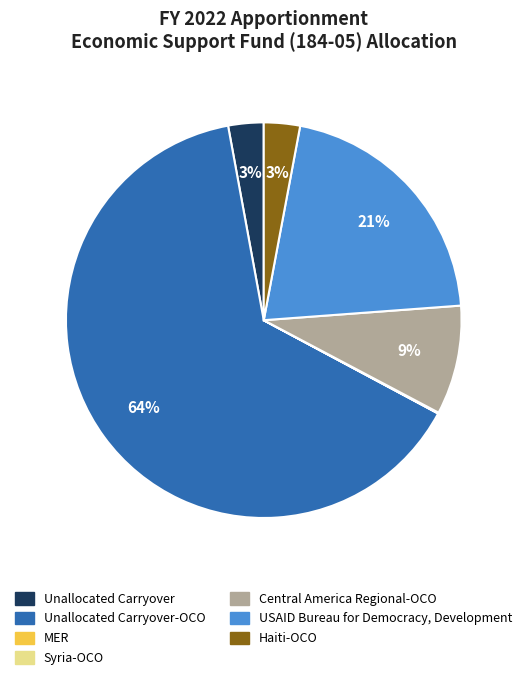

Do Unallocated Carryover-OCO and Unallocated Carryover together represent more than half of the pie?

Yes